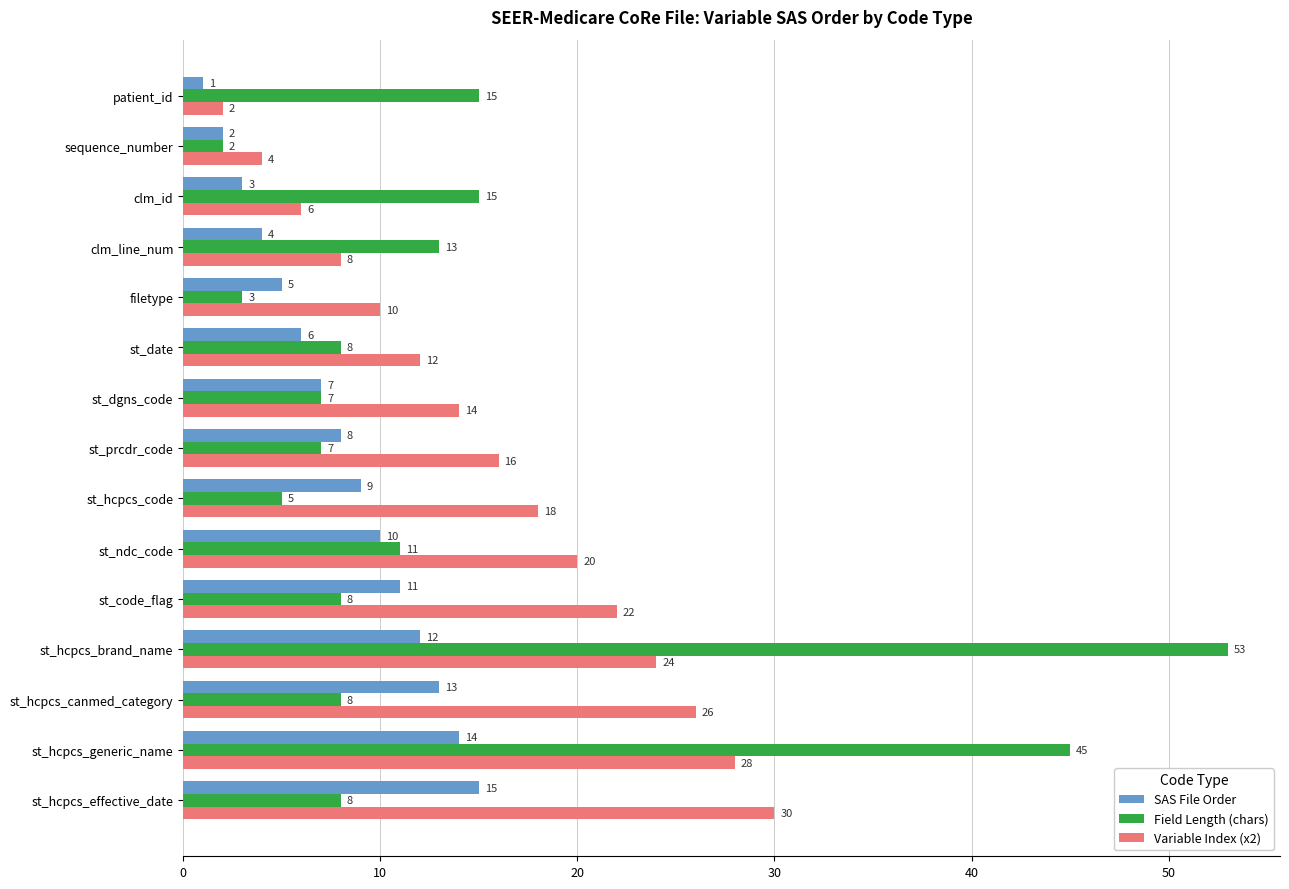

What is the total value across all series at clm_id?

24